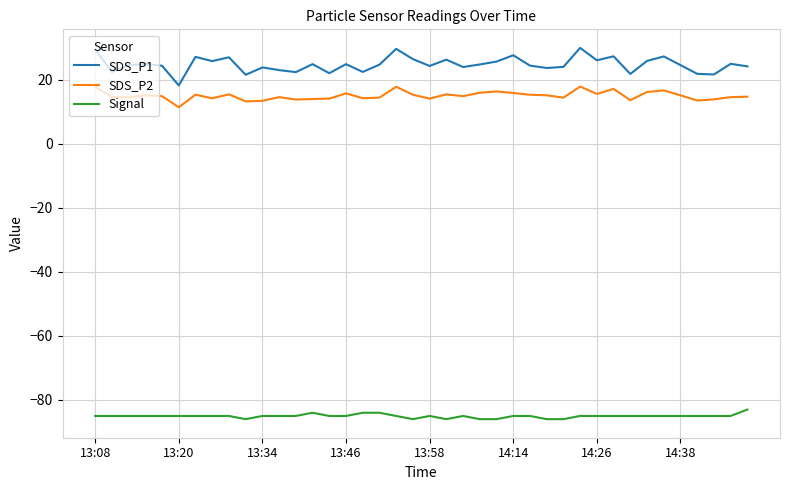

Which series has the largest range (max minus min)?

SDS_P1